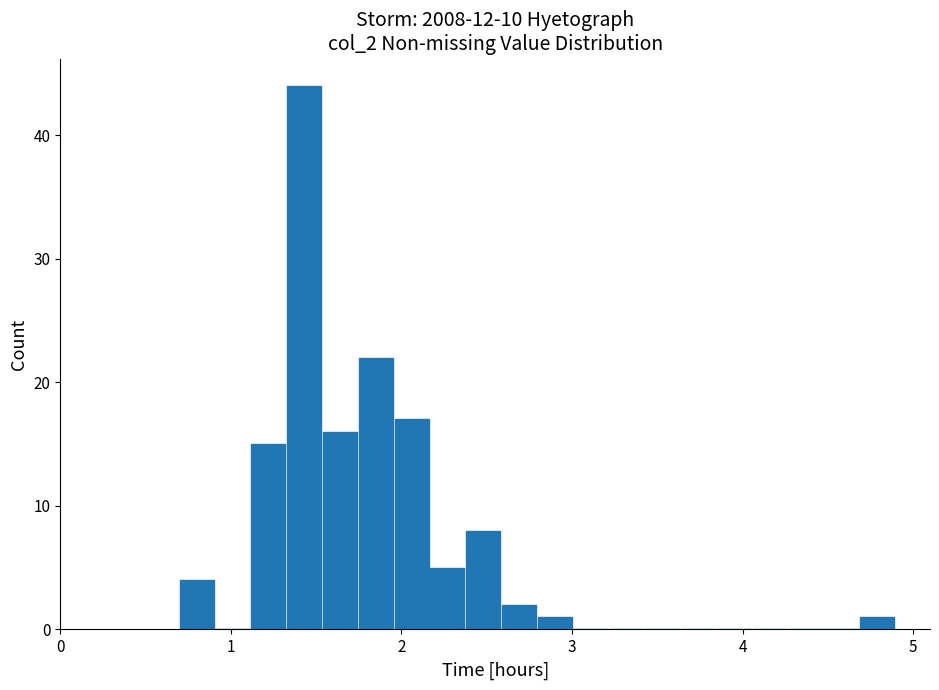

Around what value on the x-axis is the tallest bar? Give the approximate position of its centre, as read against the axis.

1.4